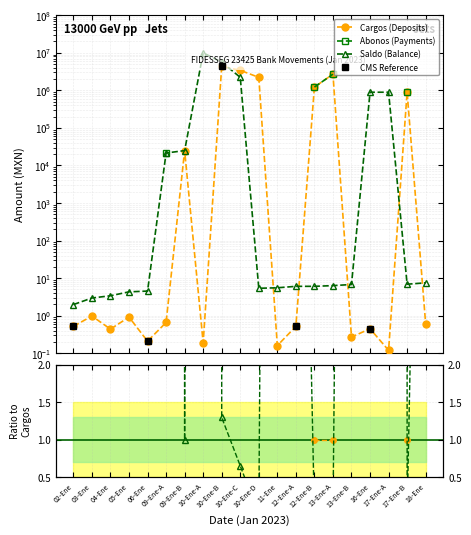

What is the label of the 12th point from the right?

10-Ene-B